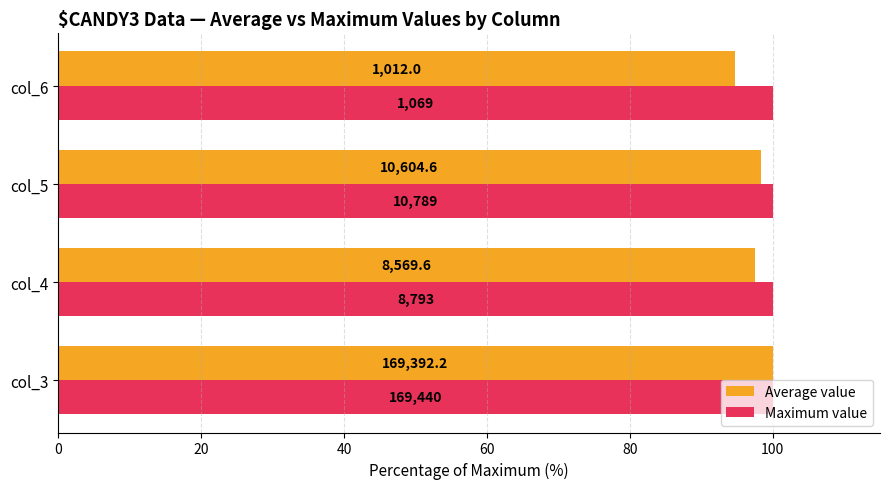

What are all the series names shown in the legend?

Average value, Maximum value